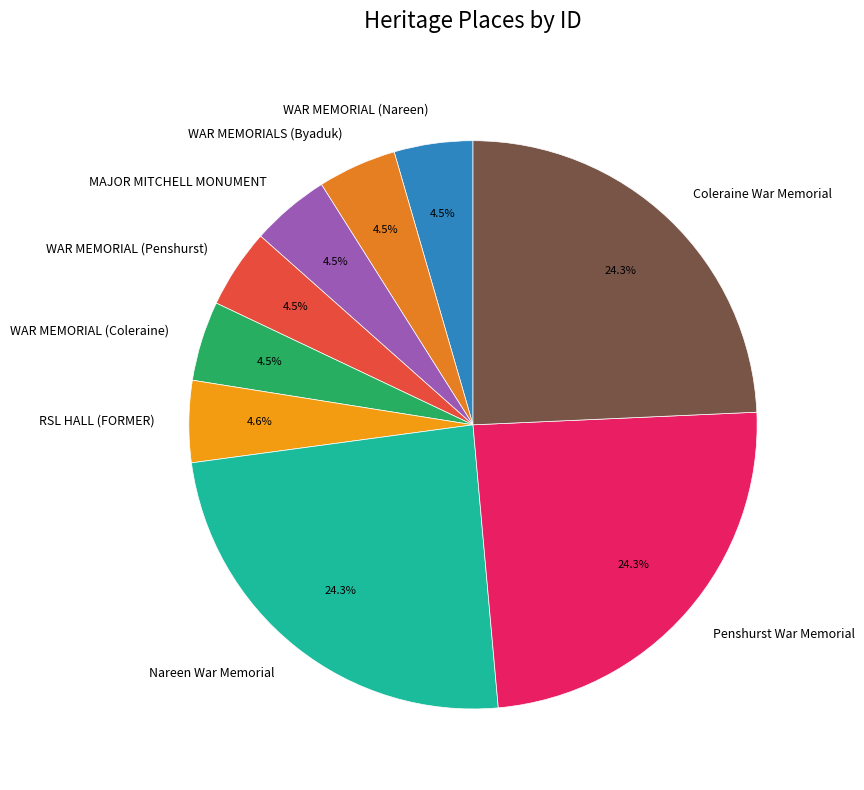

To the nearest percent, what is the average slice percentage?

11%